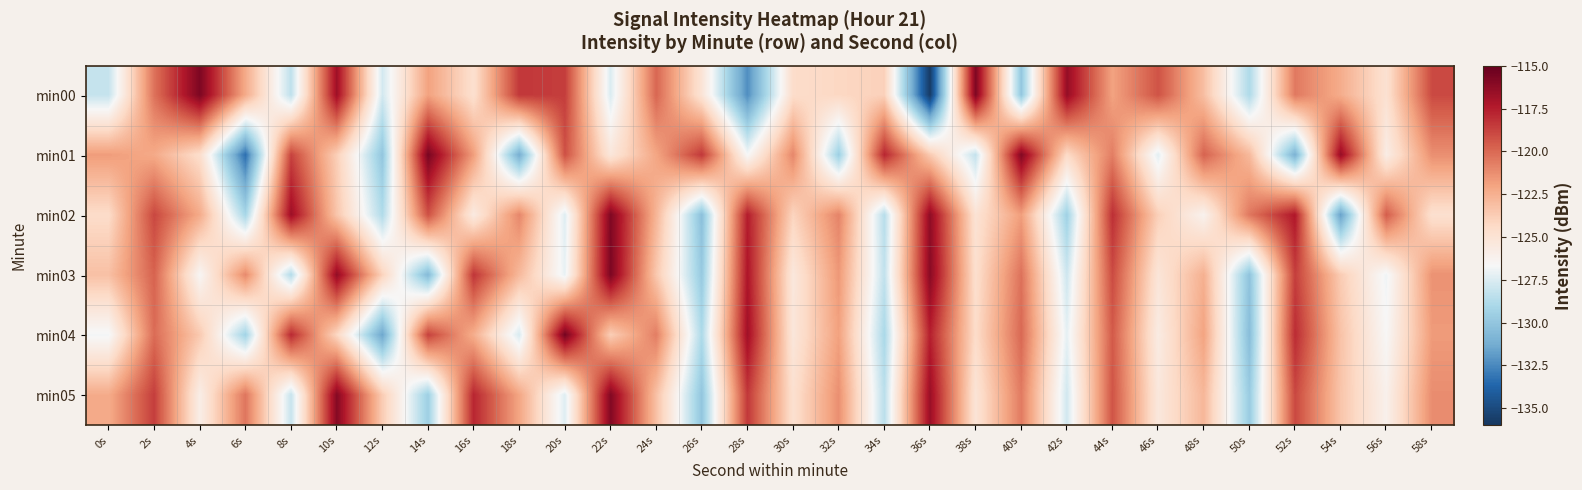

What is the total value across all series at 14s?

-735.5